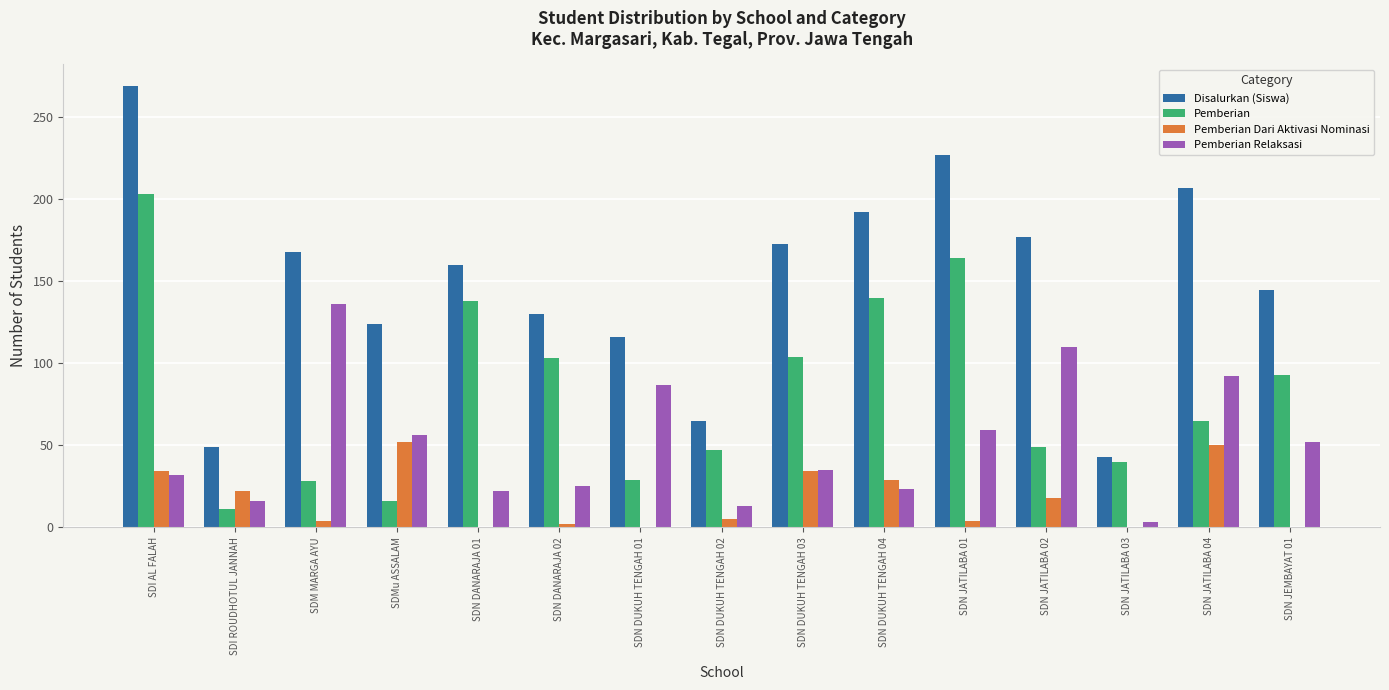

The Pemberian Relaksasi series shows 87 at SDN JEMBAYAT 01. True or false?

False